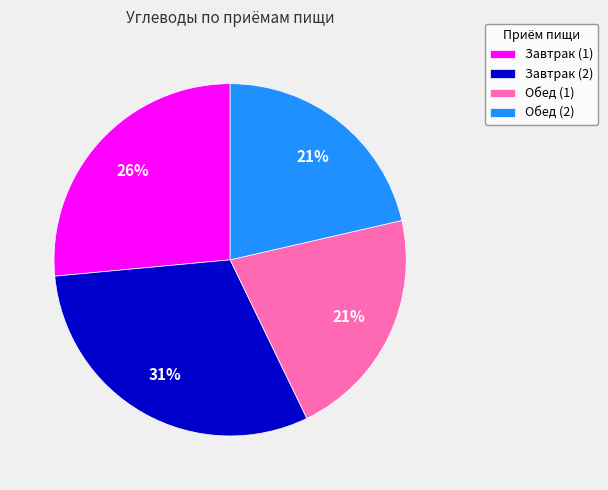

Does any single category account for the majority?

No